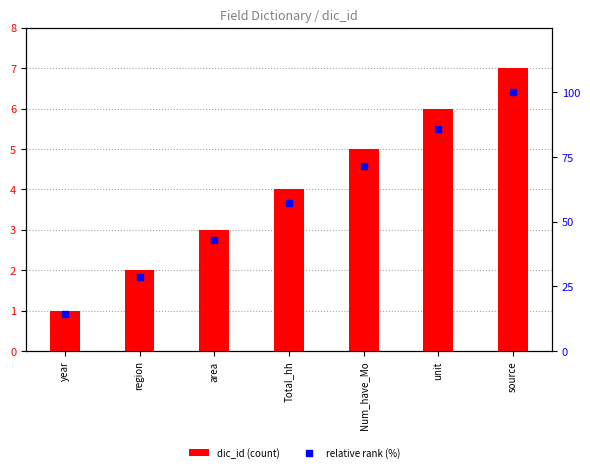

Is the value of relative rank (%) at Num_have_Mo greater than the value of dic_id (count) at region?

Yes